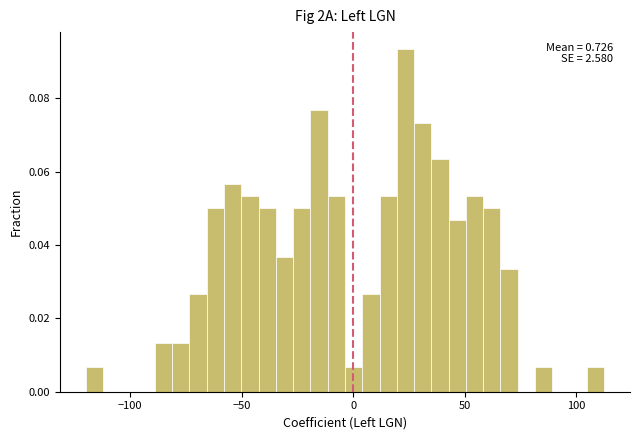

Read against the x-axis, roughly where is the centre of the tallest bar?

25